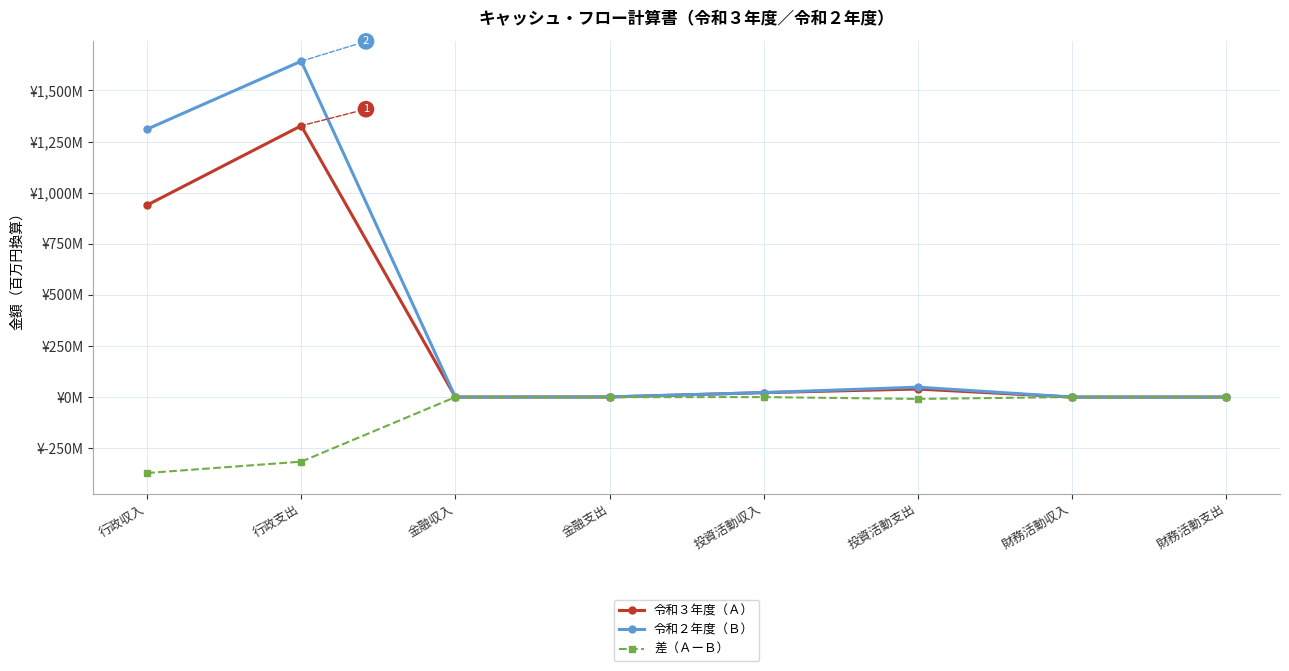

Where does the 令和３年度（Ａ） series first go above 21?

行政収入